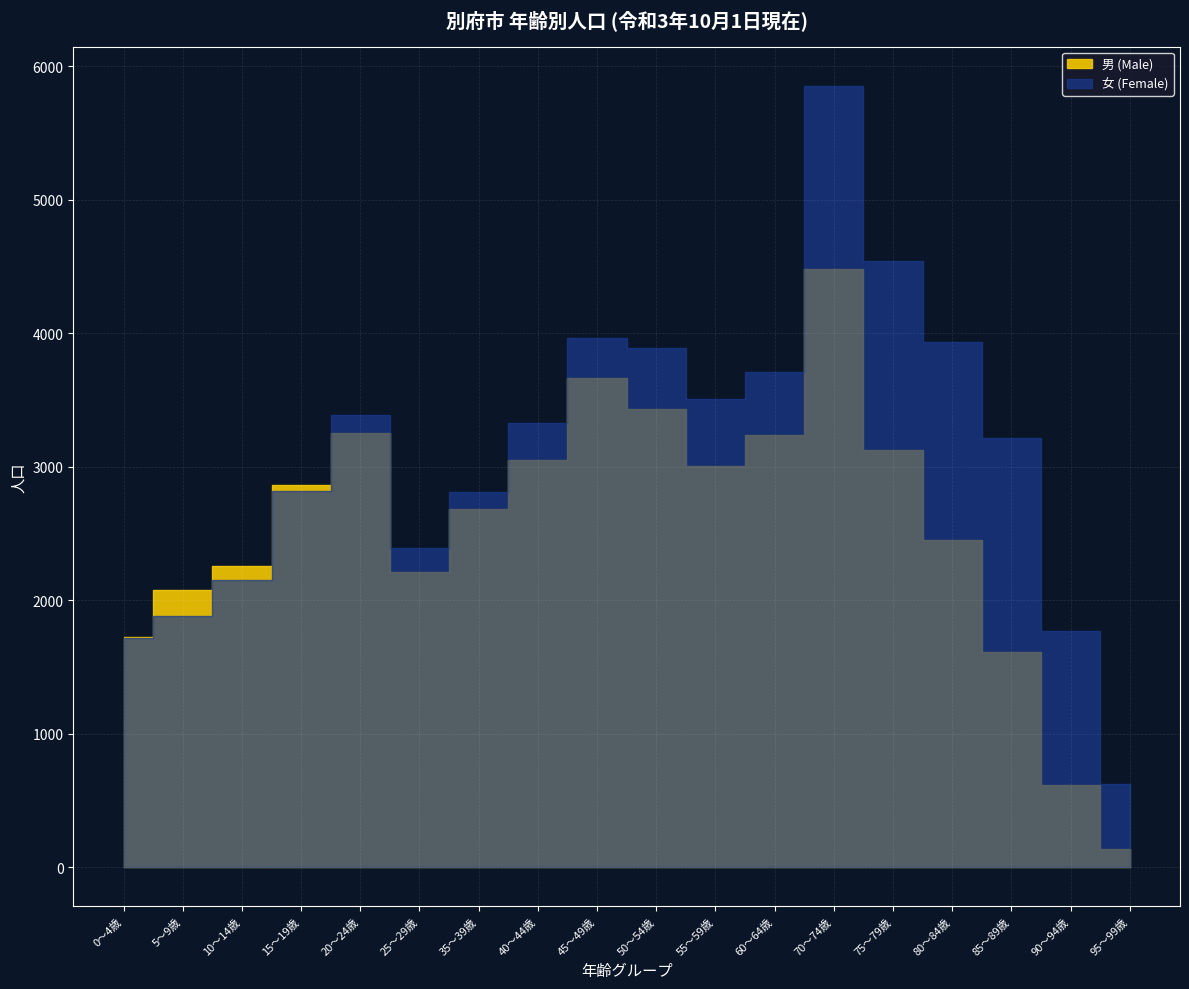

True or false: 男 (Male) and 女 (Female) intersect in this chart.

False